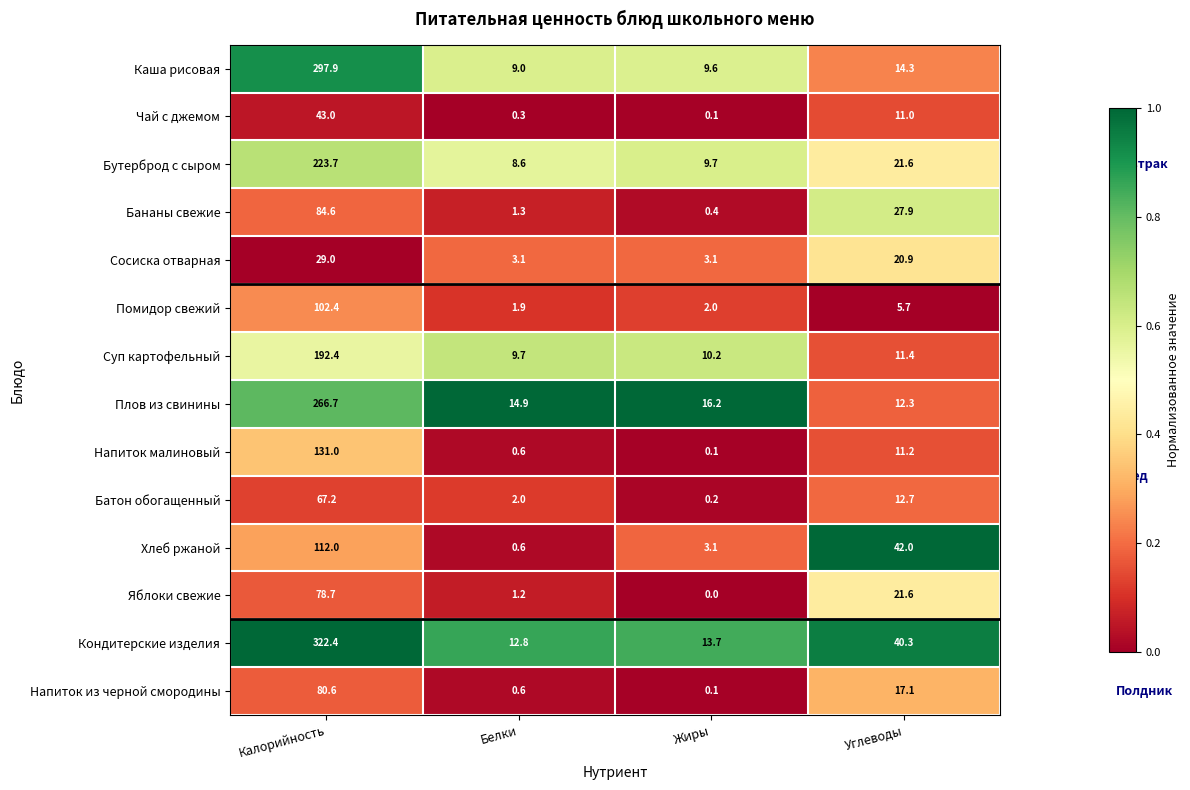

Which label corresponds to the largest value in the chart?

Калорийность